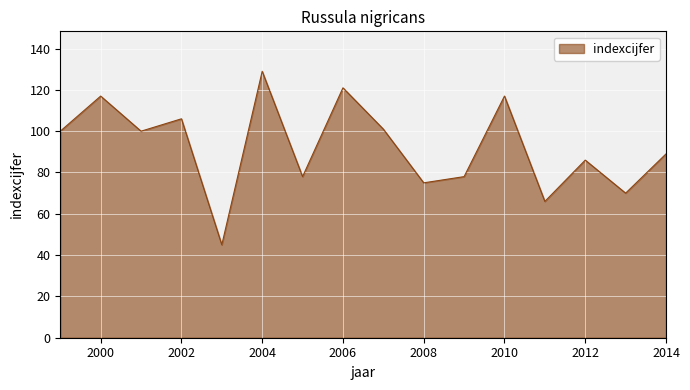

What is the sum of all values?

1478